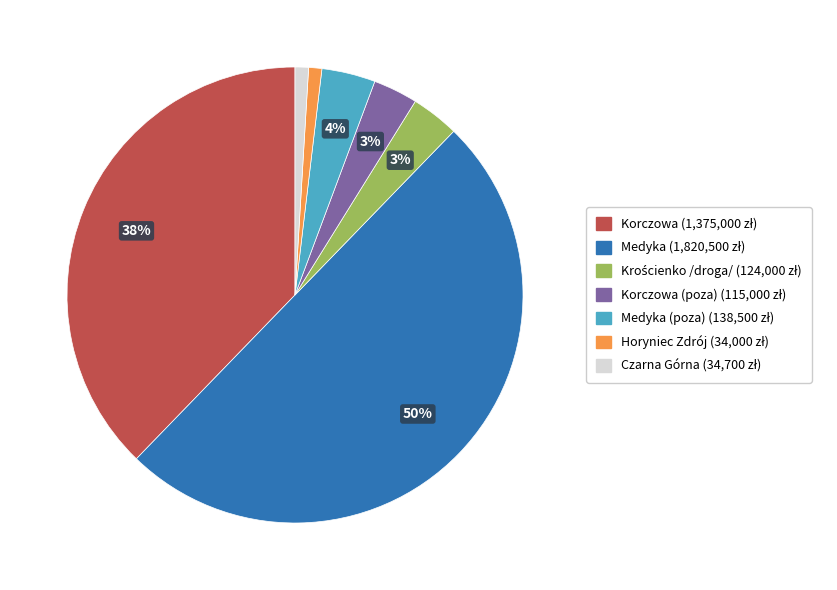

To the nearest percent, what is the average slice percentage?

14%